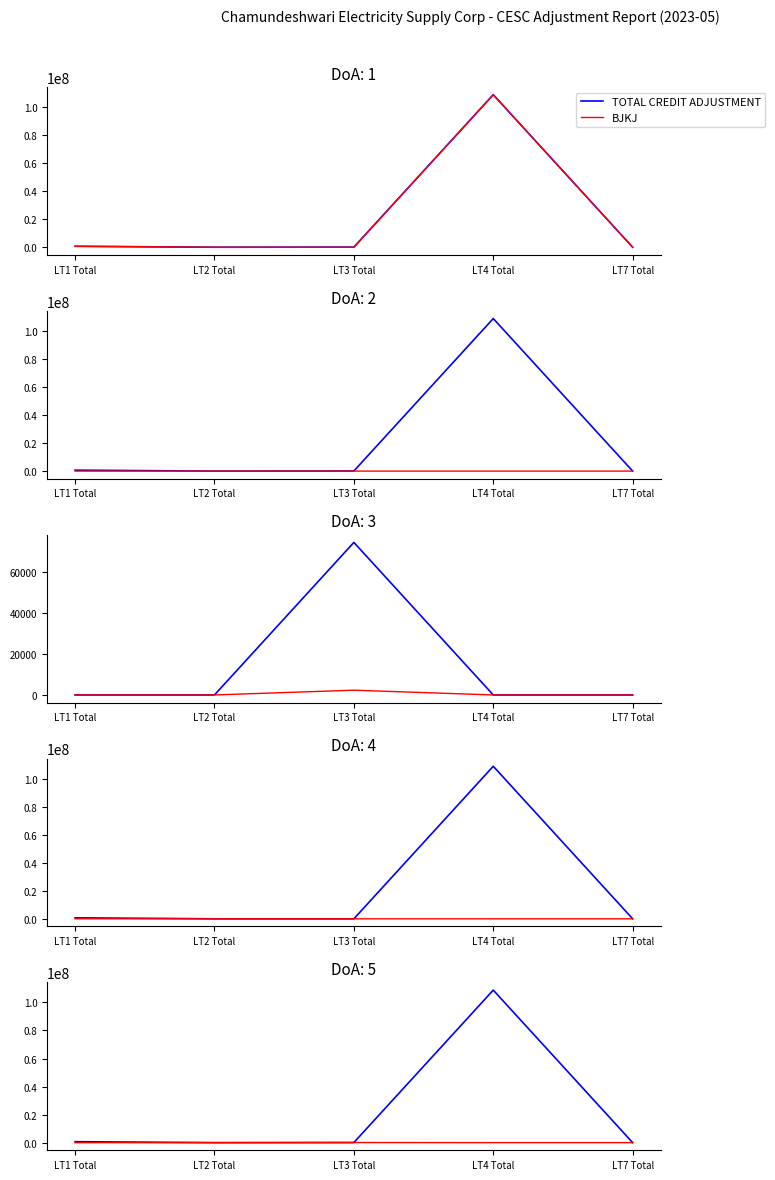

True or false: SRFTP (FC + TAX) has a value of 0.0 at LT7 Total.

True